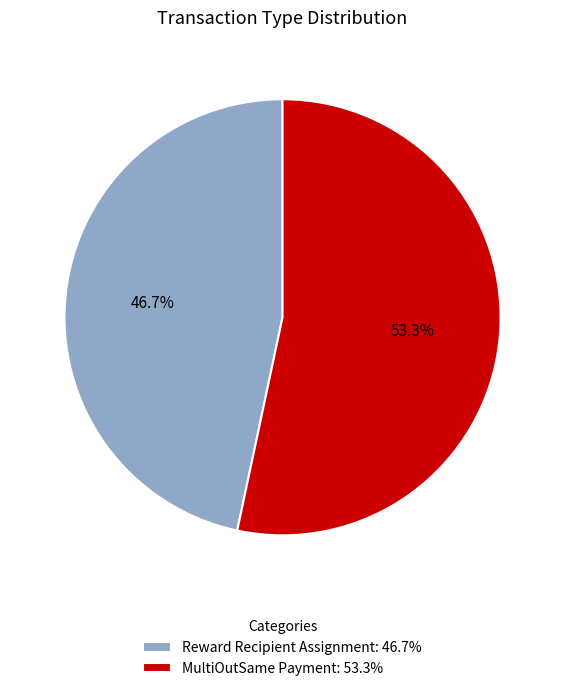

What percentage is NOT represented by MultiOutSame Payment: 53.3%?

46.7%